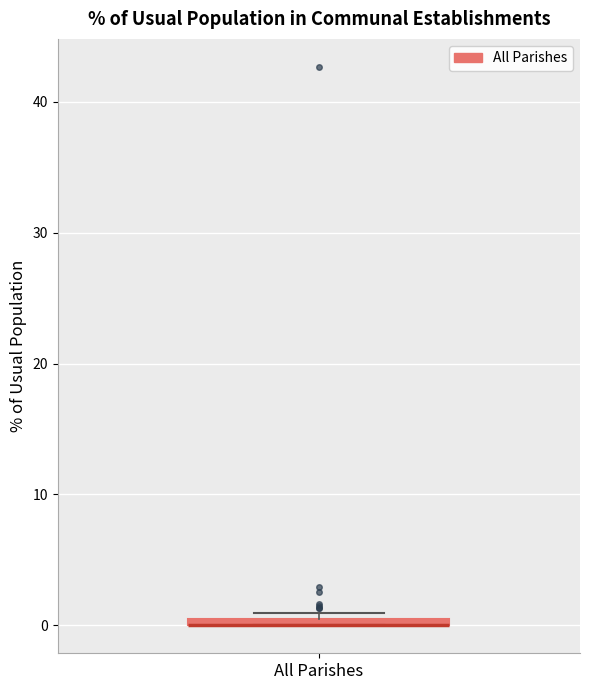

Where is the upper edge of the box for All Parishes on the y-axis? The values are not printed on the chart, so give them approximately, as read against the axis.

1